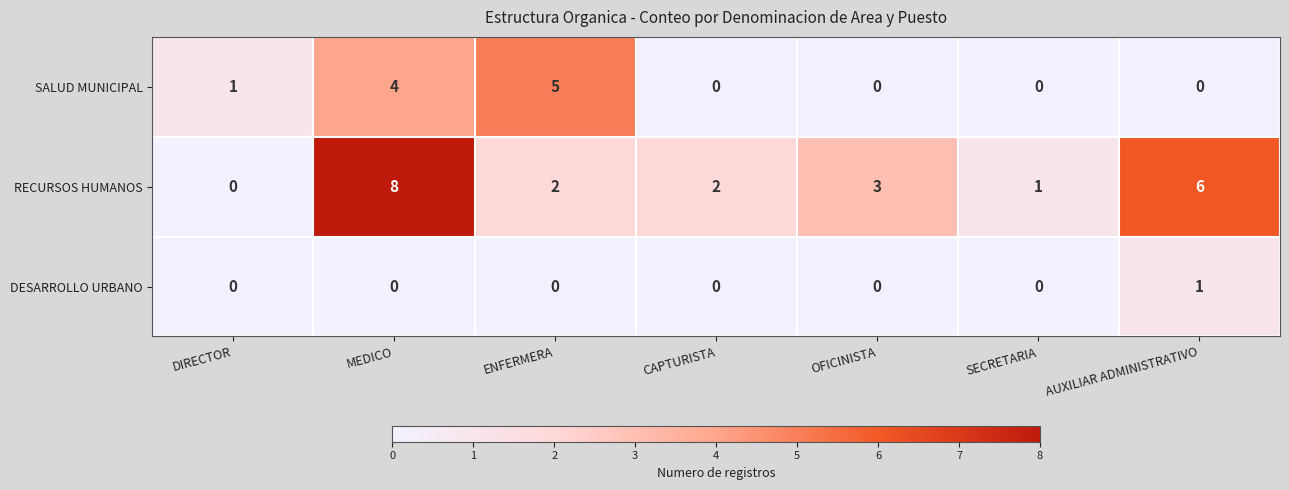

How many positive values does the RECURSOS HUMANOS series have?

6